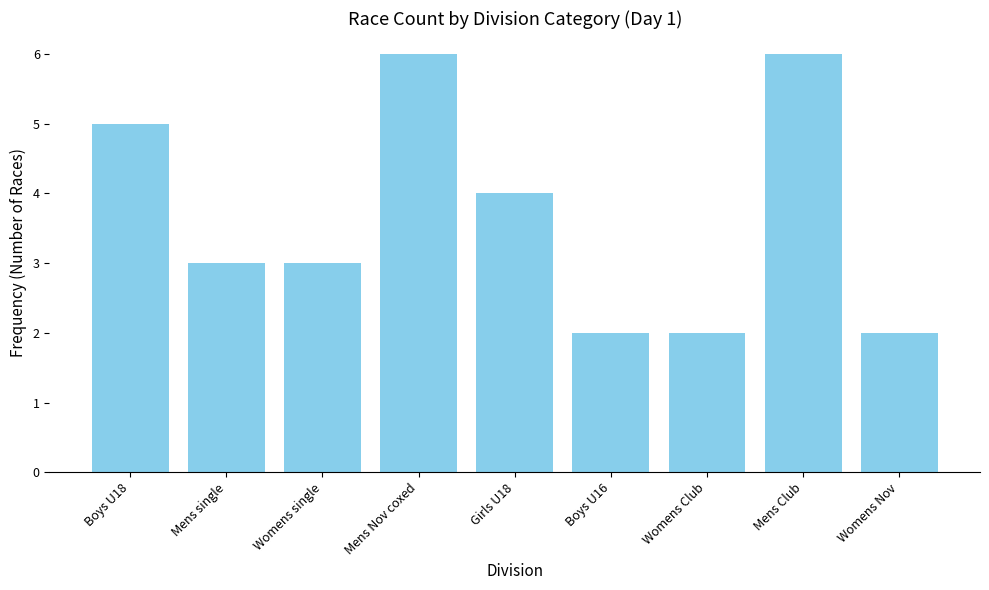

What is the change in value from Womens single to Womens Club?

-1